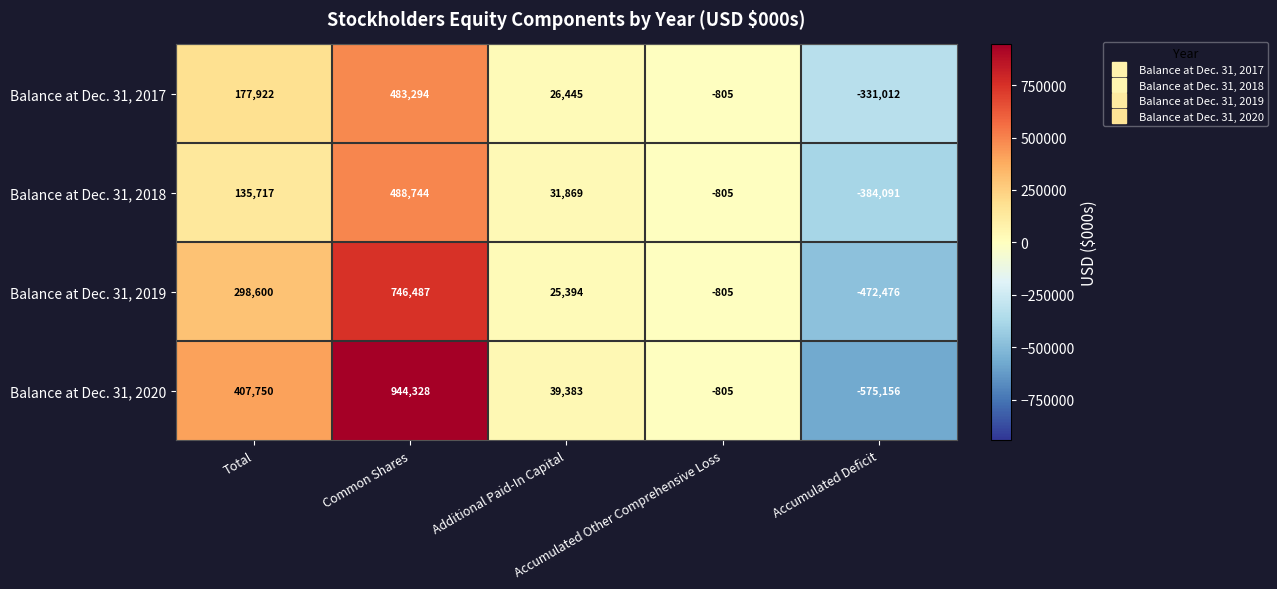

What is the maximum value shown in the chart?

944328